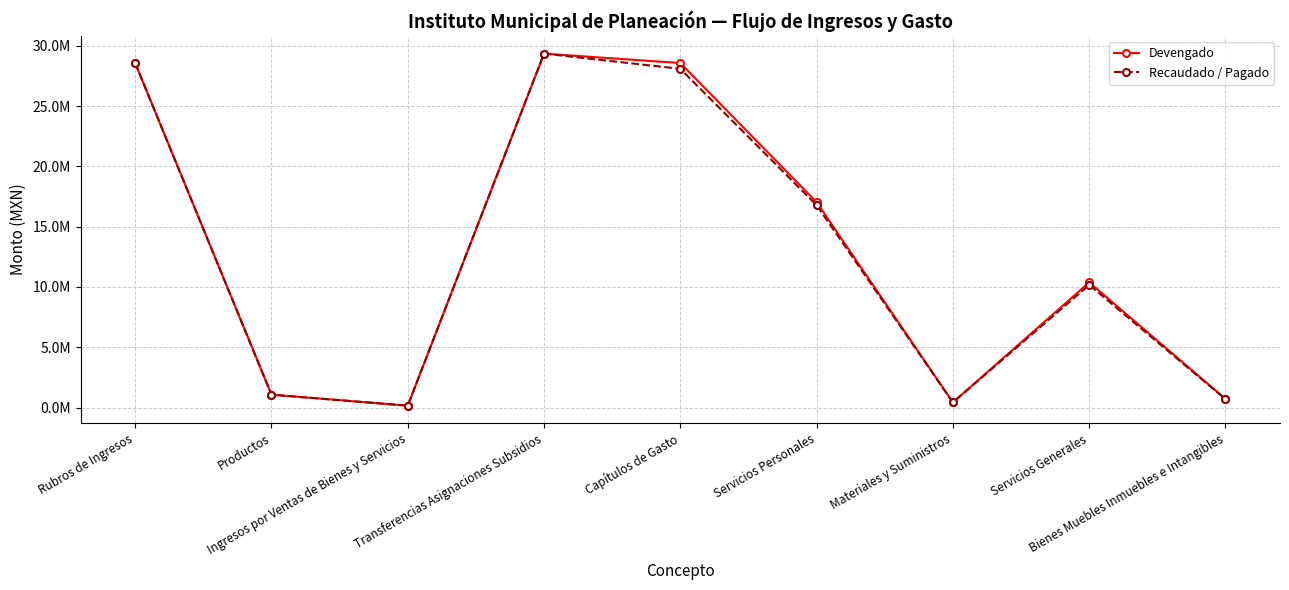

What position from the left is Productos?

2